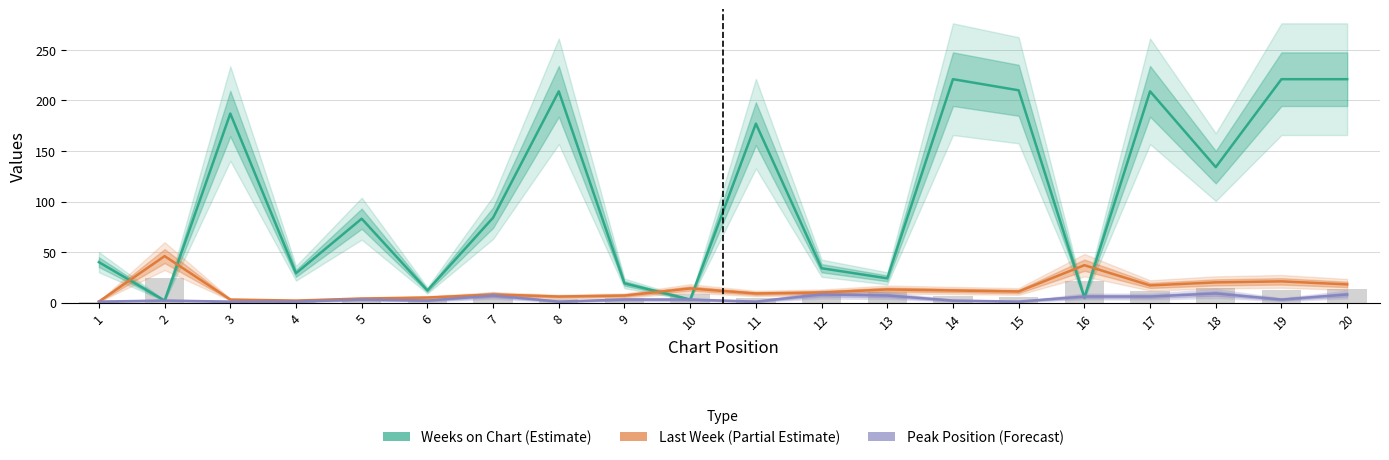

What are all the series names shown in the legend?

Weeks on Chart, Last Week, Peak Position